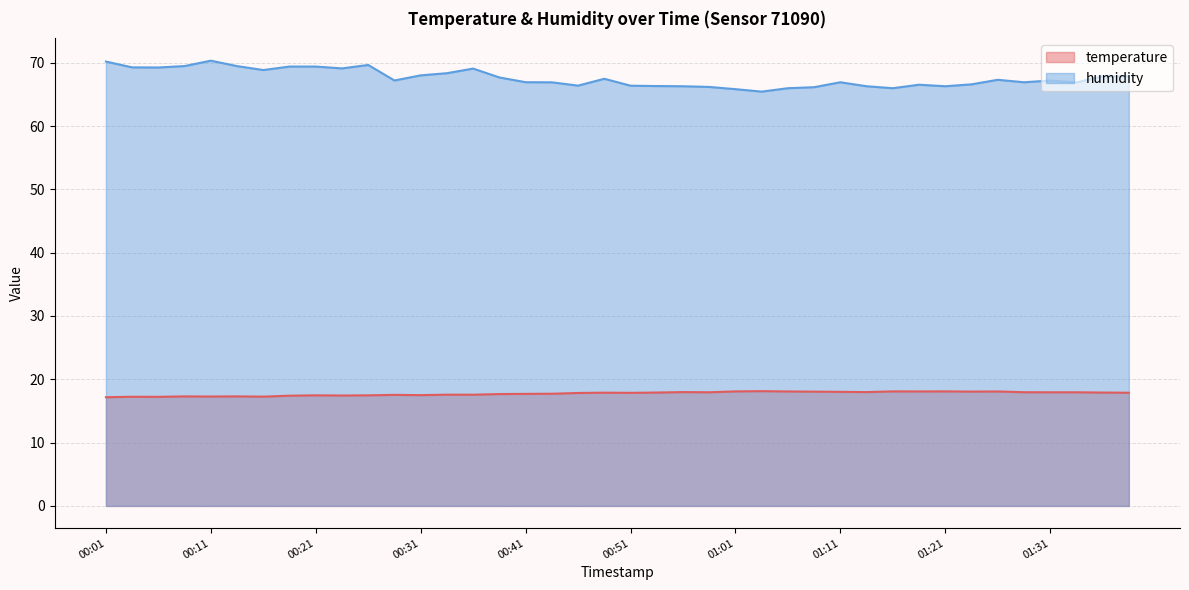

At 00:59, list the series in order from smallest to largest.

temperature, humidity